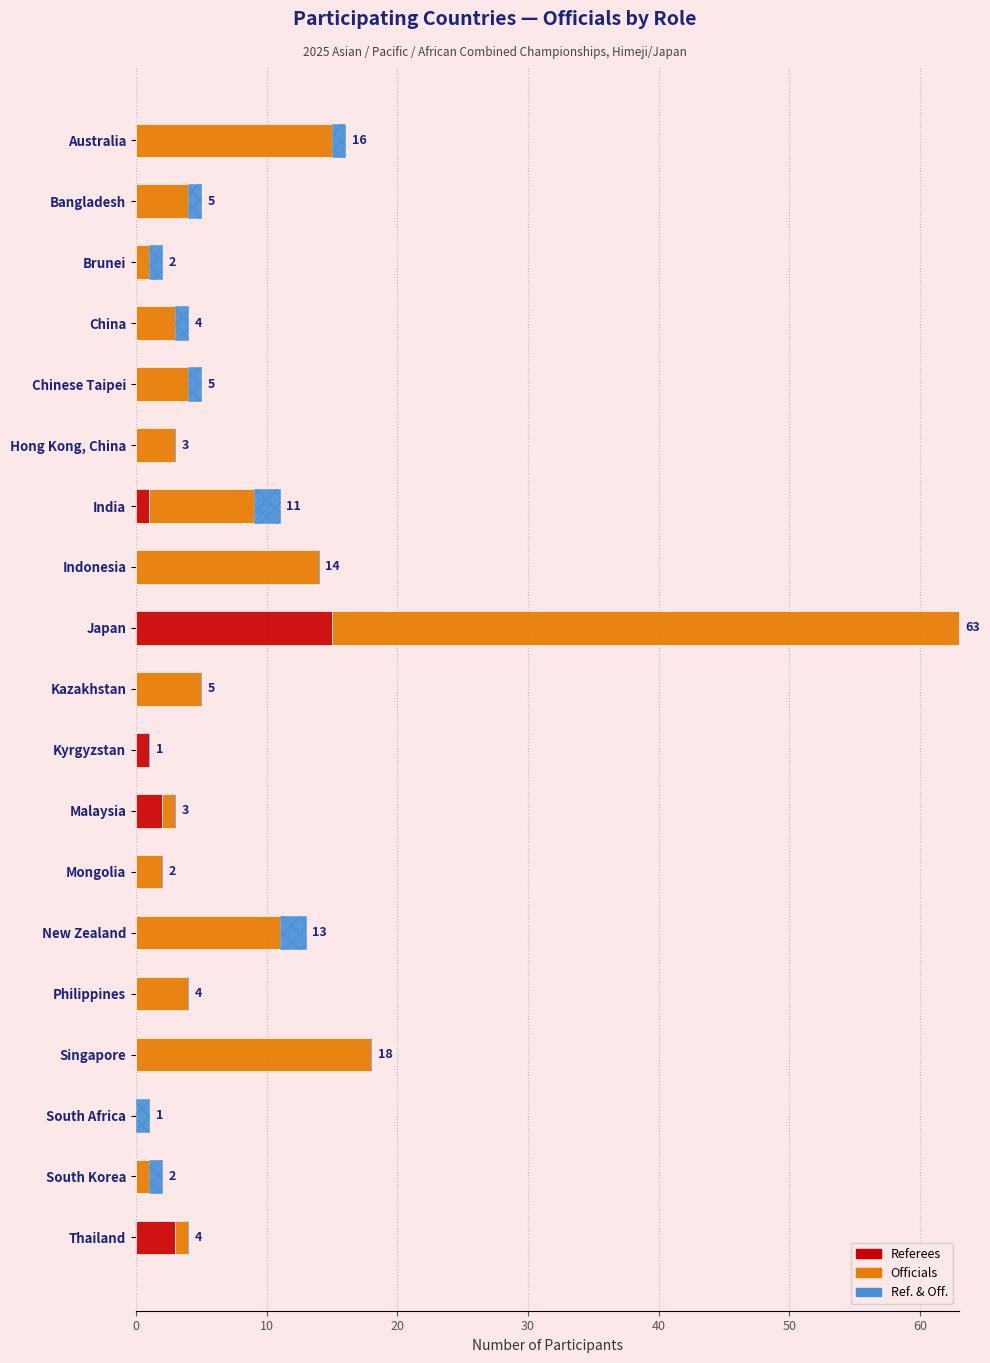

Which series changed the most between 60 and 70?

Officials